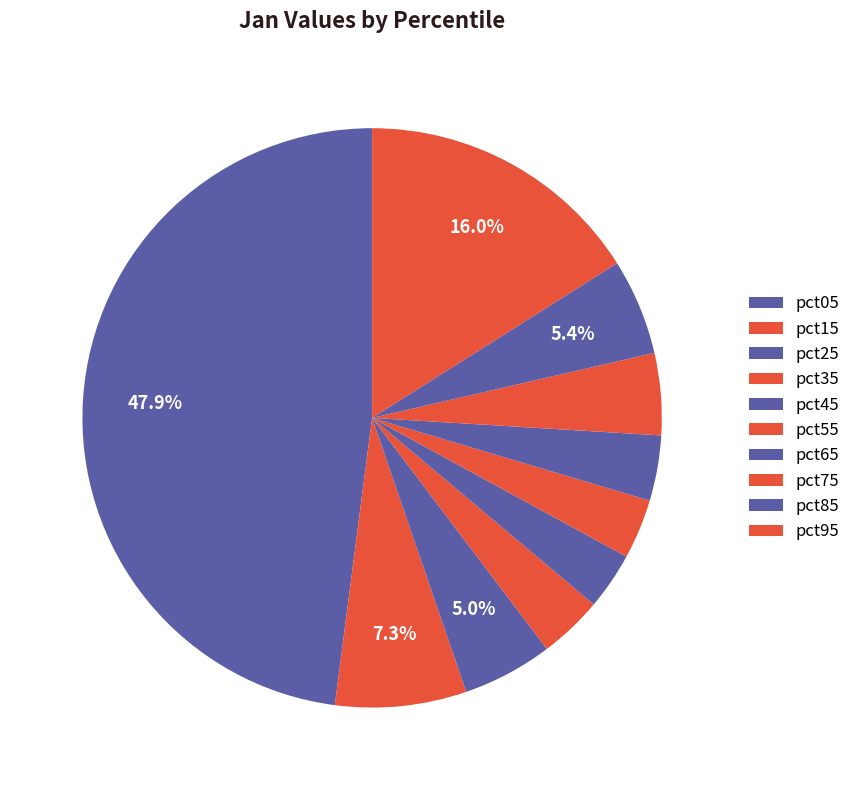

Do pct15 and pct45 together represent more than half of the pie?

No